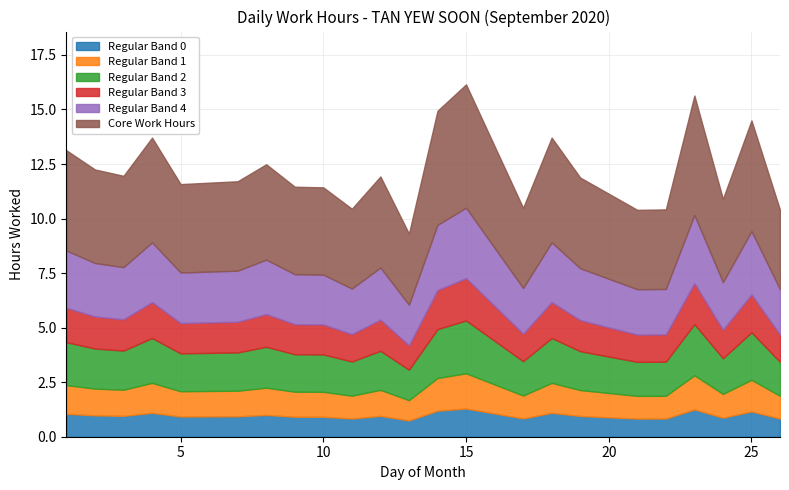

What is the maximum value shown in the chart?

16.1